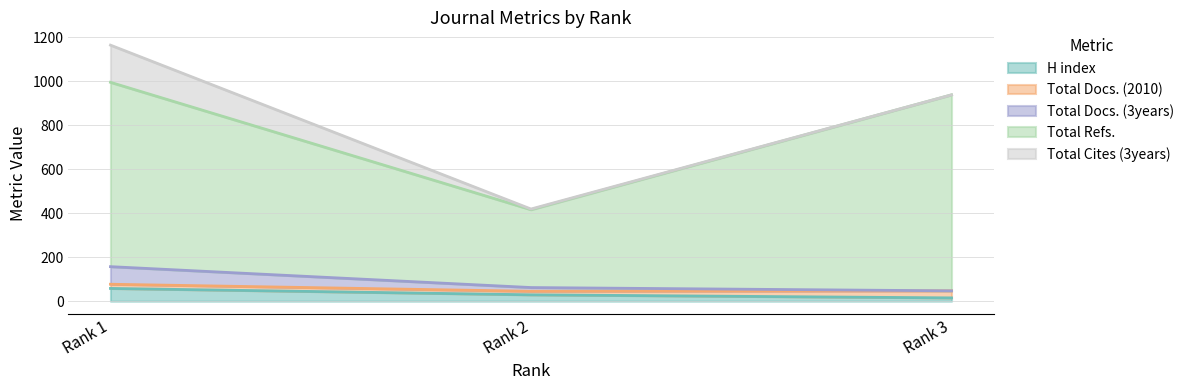

What is the highest value of the H index series?

58